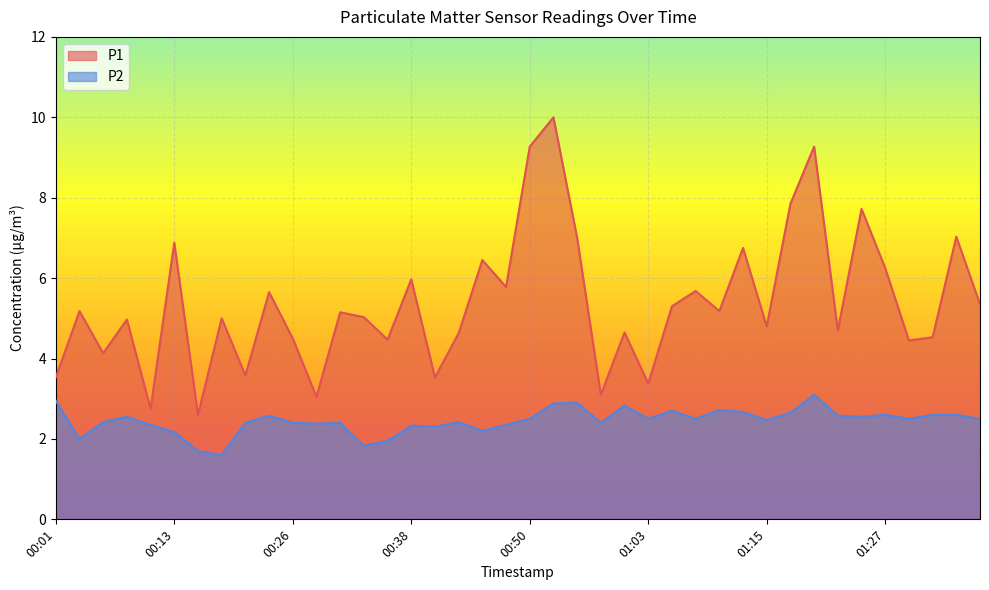

Where does the P1 series first go above 5?

00:04